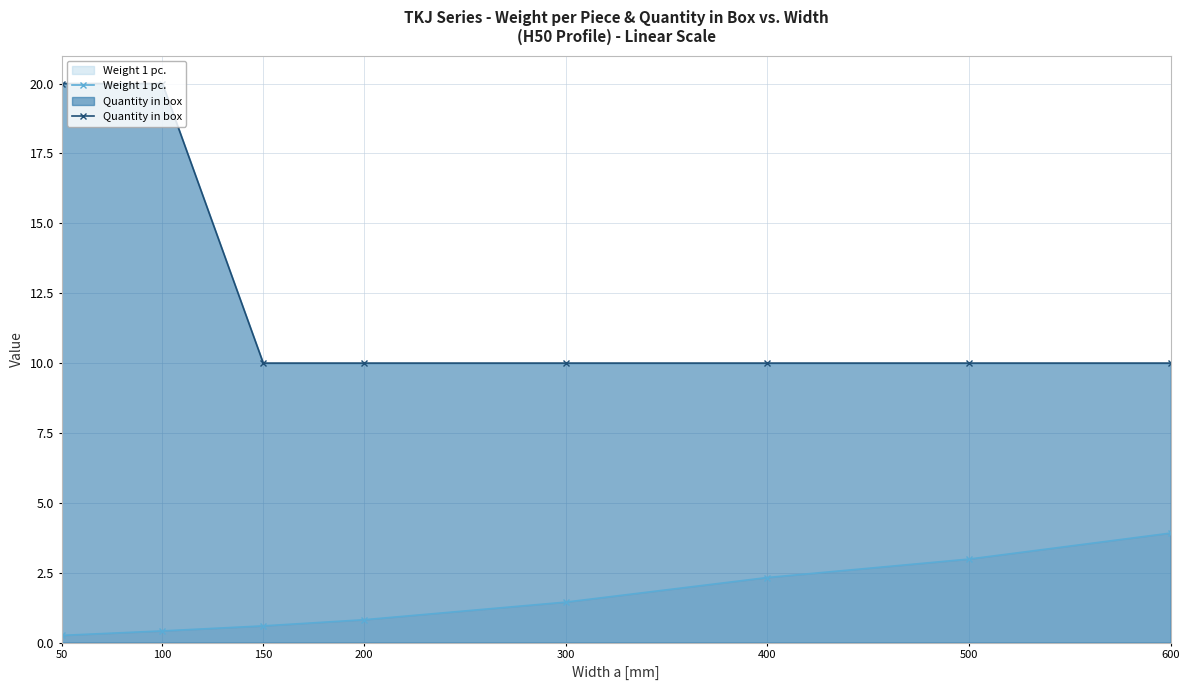

True or false: Quantity in box and Weight 1 pc. cross at least once.

False